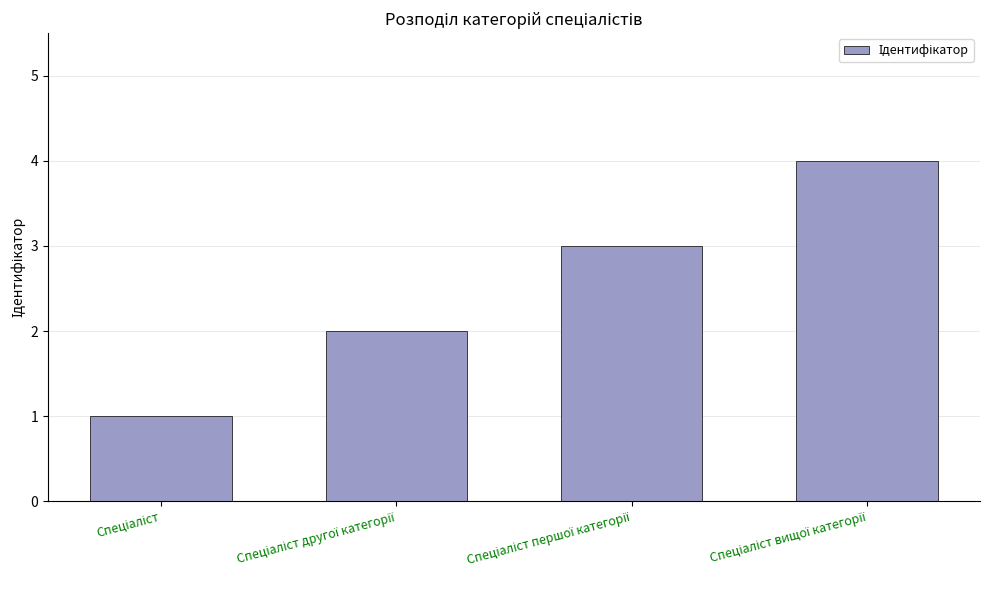

Are the bars grouped side by side (vs. stacked)?

No